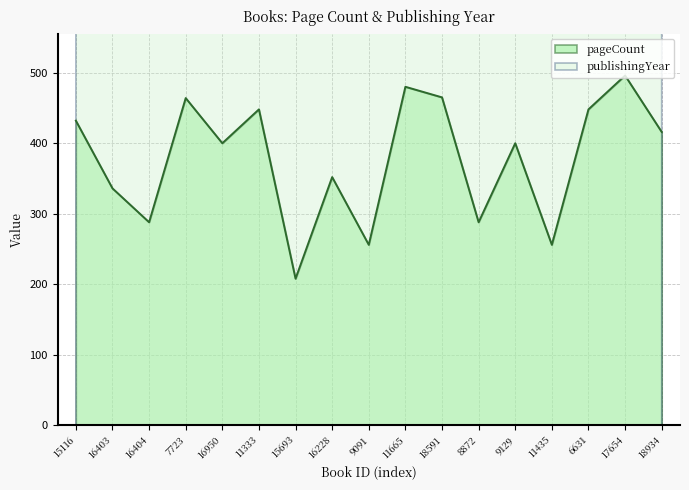

What are all the series names shown in the legend?

pageCount, publishingYear